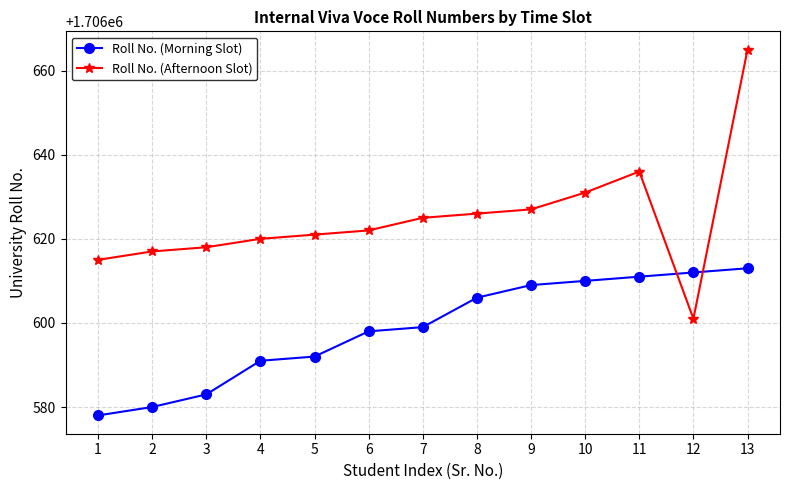

What is the difference between the maximum and minimum values in the Roll No. (Morning Slot) series?

35